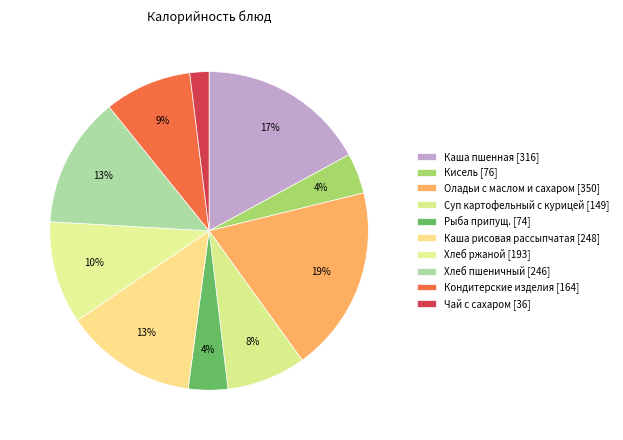

True or false: Каша пшенная accounts for 8% of the total.

False